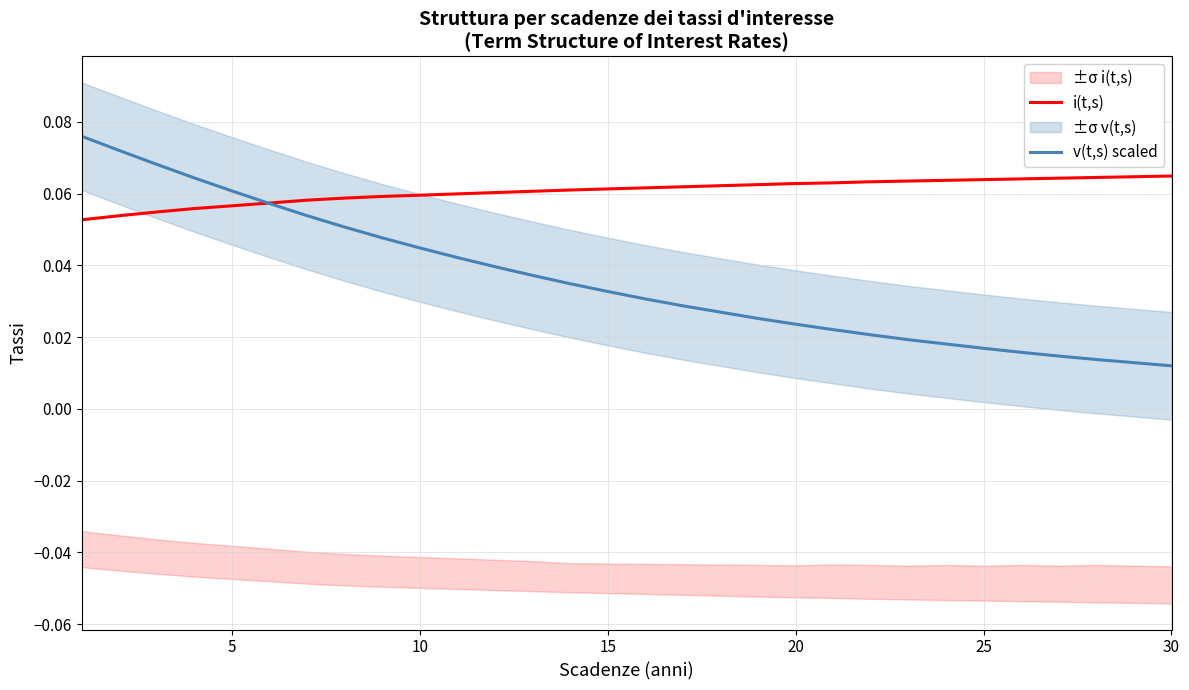

The i(t,s) series shows 0.1 at 30. True or false?

False